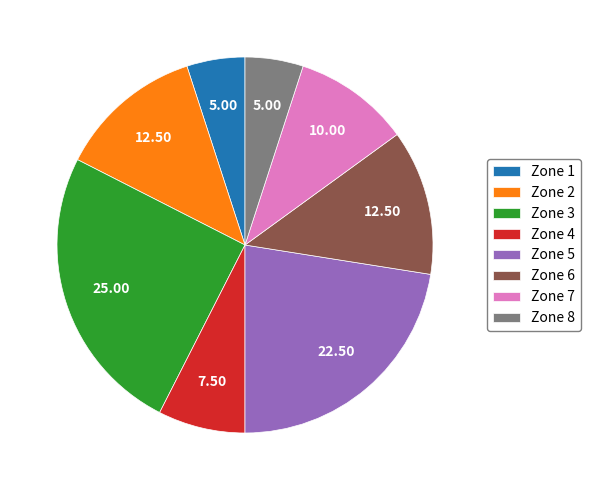

Does any single category account for the majority?

No